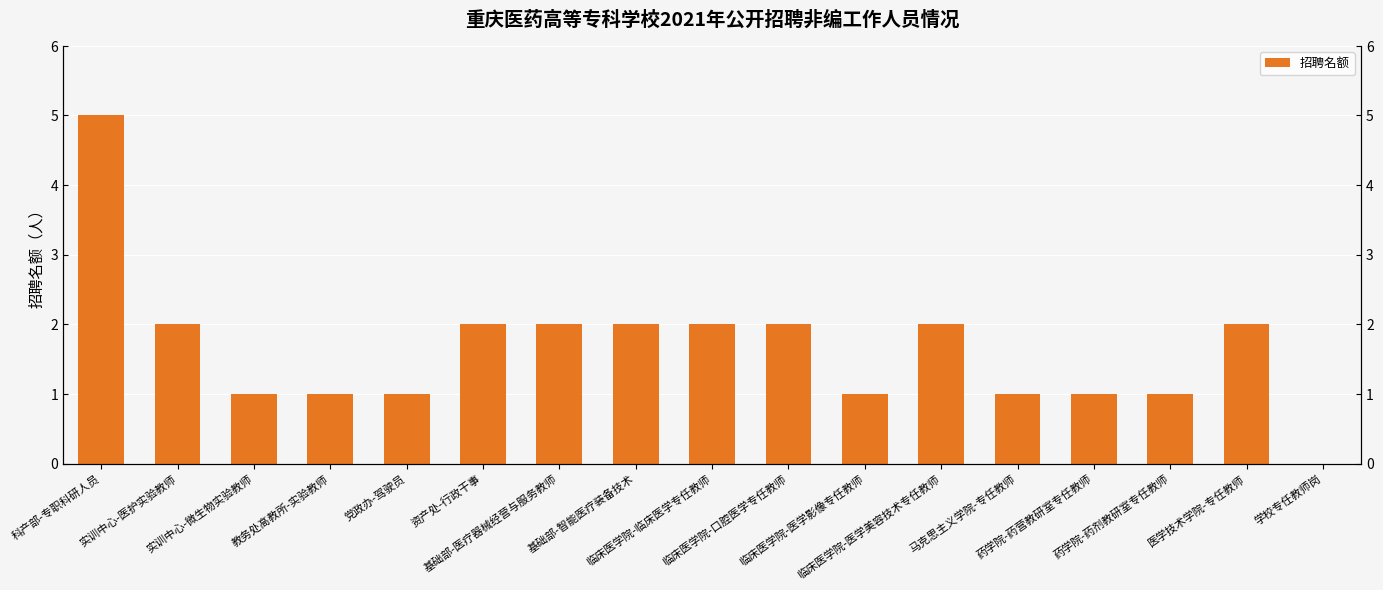

What is the sum of the values at 实训中心-医护实验教师 and 临床医学院-医学影像专任教师?

3